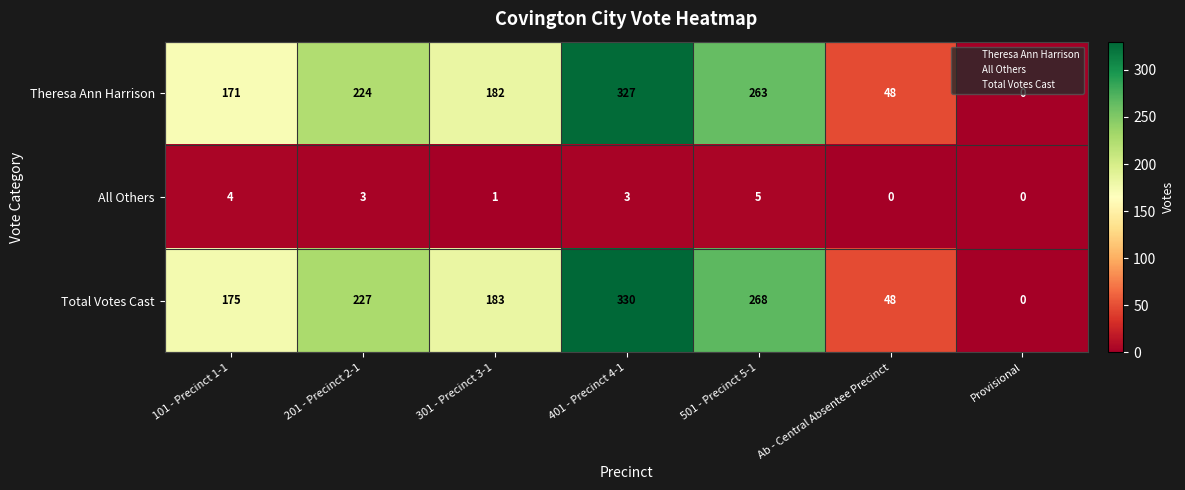

Where does the All Others series first go above 3?

101 - Precinct 1-1